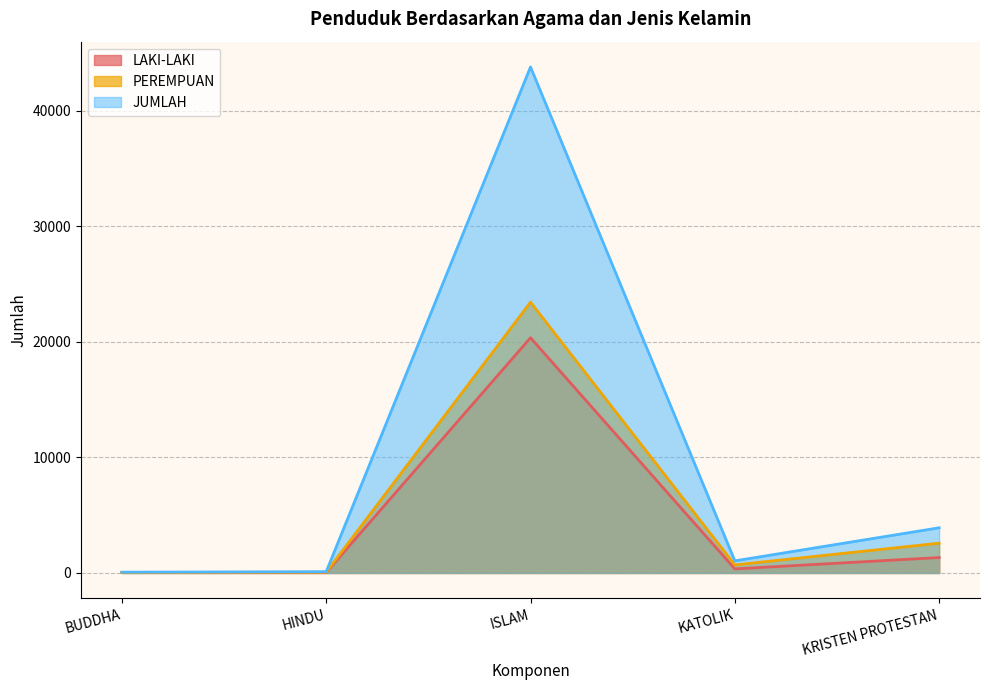

Is it true that LAKI-LAKI equals 1333 at KRISTEN PROTESTAN?

True